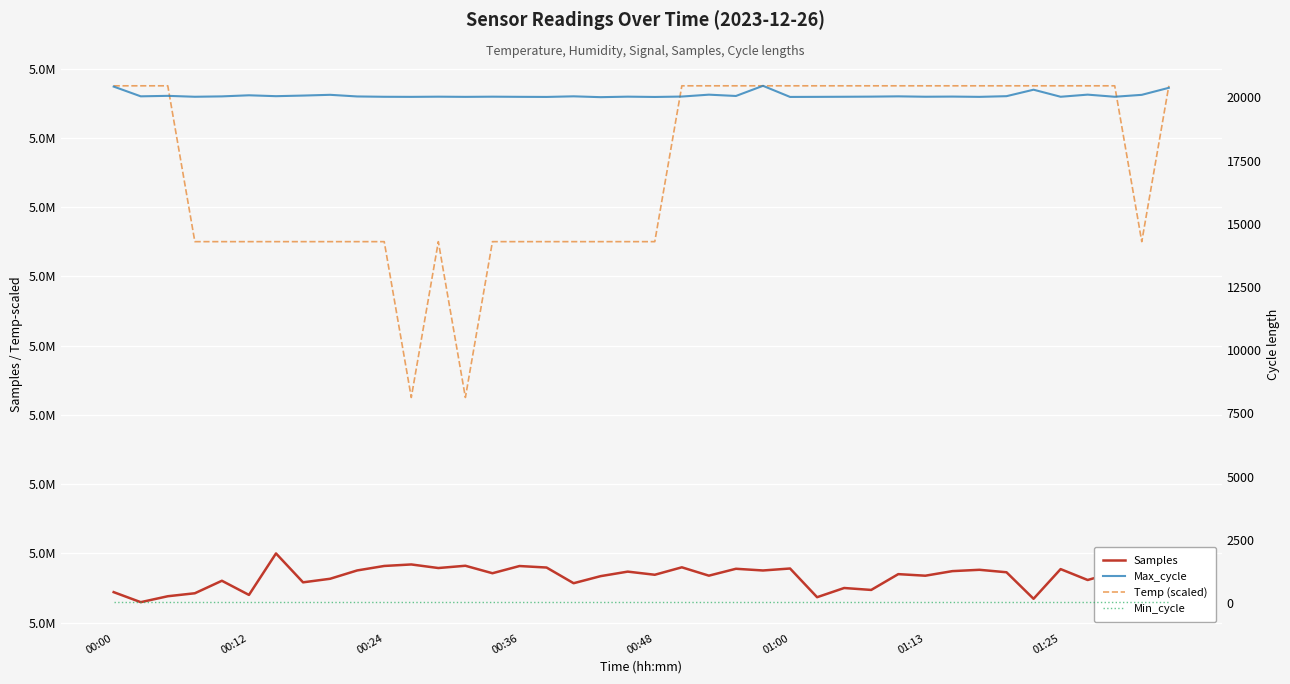

What position from the right is 33?

7